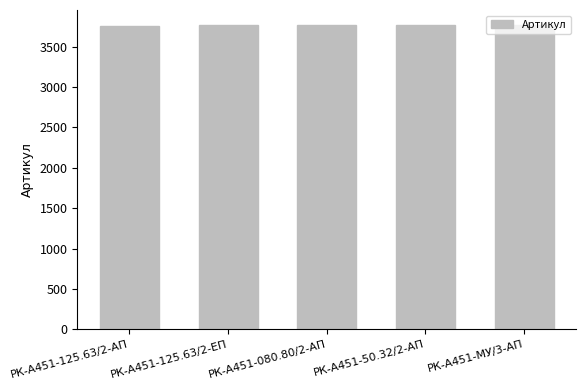

The chart shows a value of 2186 at РК-А451-125.63/2-ЕП. True or false?

False